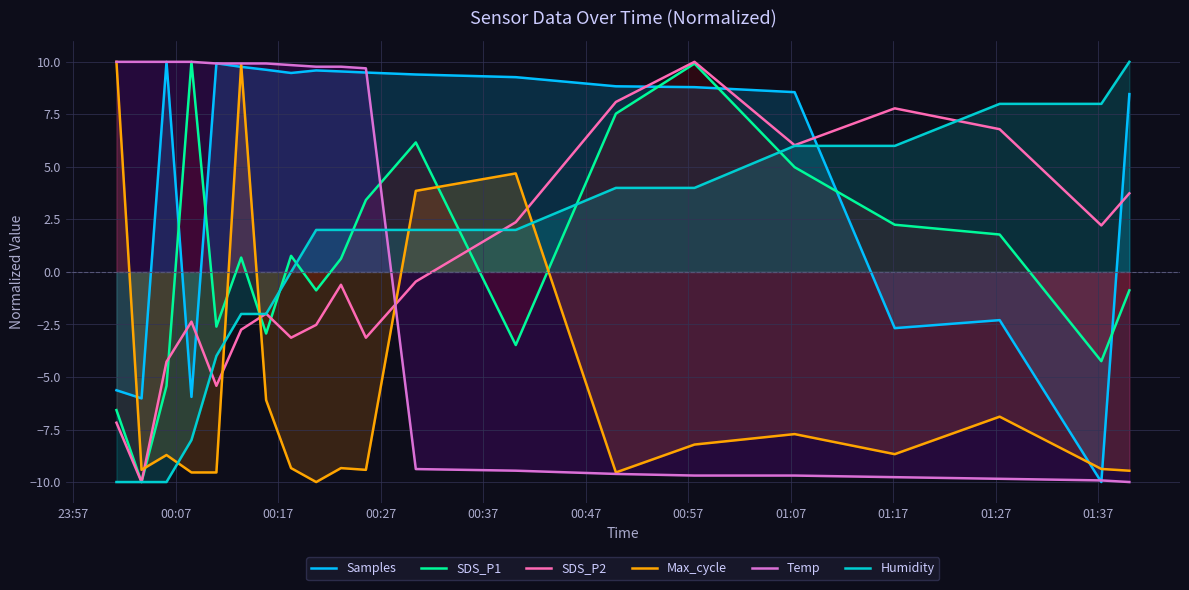

Reading left to right, list all the values displayed in this chart.

Samples: -5.6	-6.0	10.0	-5.9	9.9	9.8	9.6	9.5	9.6	9.5	9.5	9.4	9.3	8.8	8.8	8.6	-2.7	-2.3	-10.0	8.5
SDS_P1: -6.6	-10.0	-5.4	10.0	-2.6	0.7	-2.9	0.8	-0.9	0.6	3.4	6.2	-3.5	7.5	9.9	5.0	2.2	1.8	-4.2	-0.9
SDS_P2: -7.2	-10.0	-4.3	-2.4	-5.4	-2.7	-2.0	-3.1	-2.5	-0.6	-3.1	-0.5	2.4	8.1	10.0	6.0	7.8	6.8	2.2	3.7
Max_cycle: 10.0	-9.4	-8.7	-9.5	-9.5	9.9	-6.1	-9.3	-10.0	-9.3	-9.4	3.9	4.7	-9.5	-8.2	-7.7	-8.7	-6.9	-9.4	-9.5
Temp: 10.0	10.0	10.0	10.0	9.9	9.9	9.9	9.8	9.8	9.8	9.7	-9.4	-9.5	-9.6	-9.7	-9.7	-9.8	-9.8	-9.9	-10.0
Humidity: -10.0	-10.0	-10.0	-8.0	-4.0	-2.0	-2.0	0.0	2.0	2.0	2.0	2.0	2.0	4.0	4.0	6.0	6.0	8.0	8.0	10.0